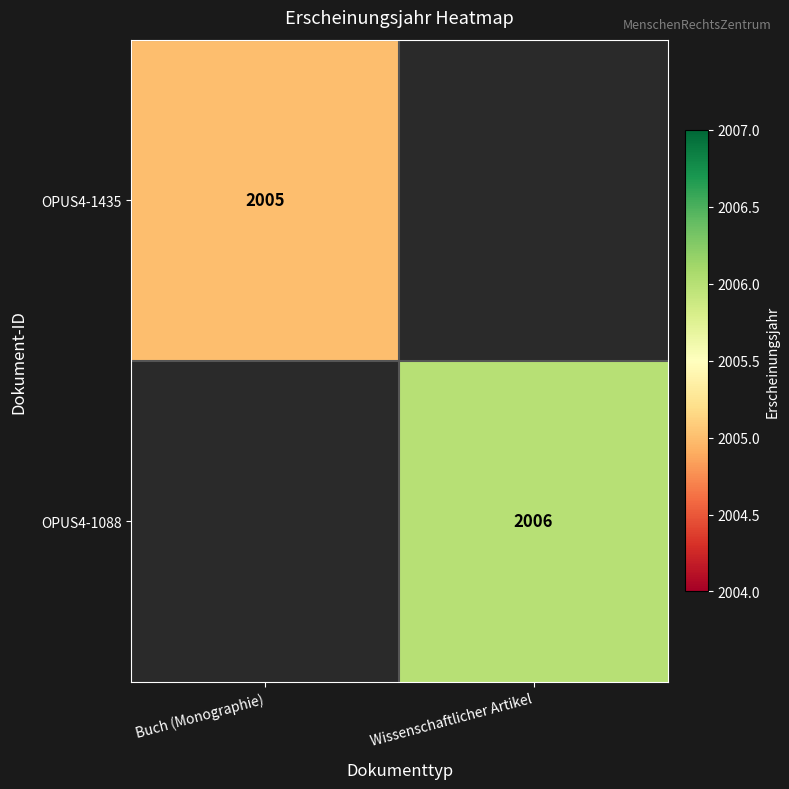

Is it true that OPUS4-1435 equals 2005 at Buch (Monographie)?

True